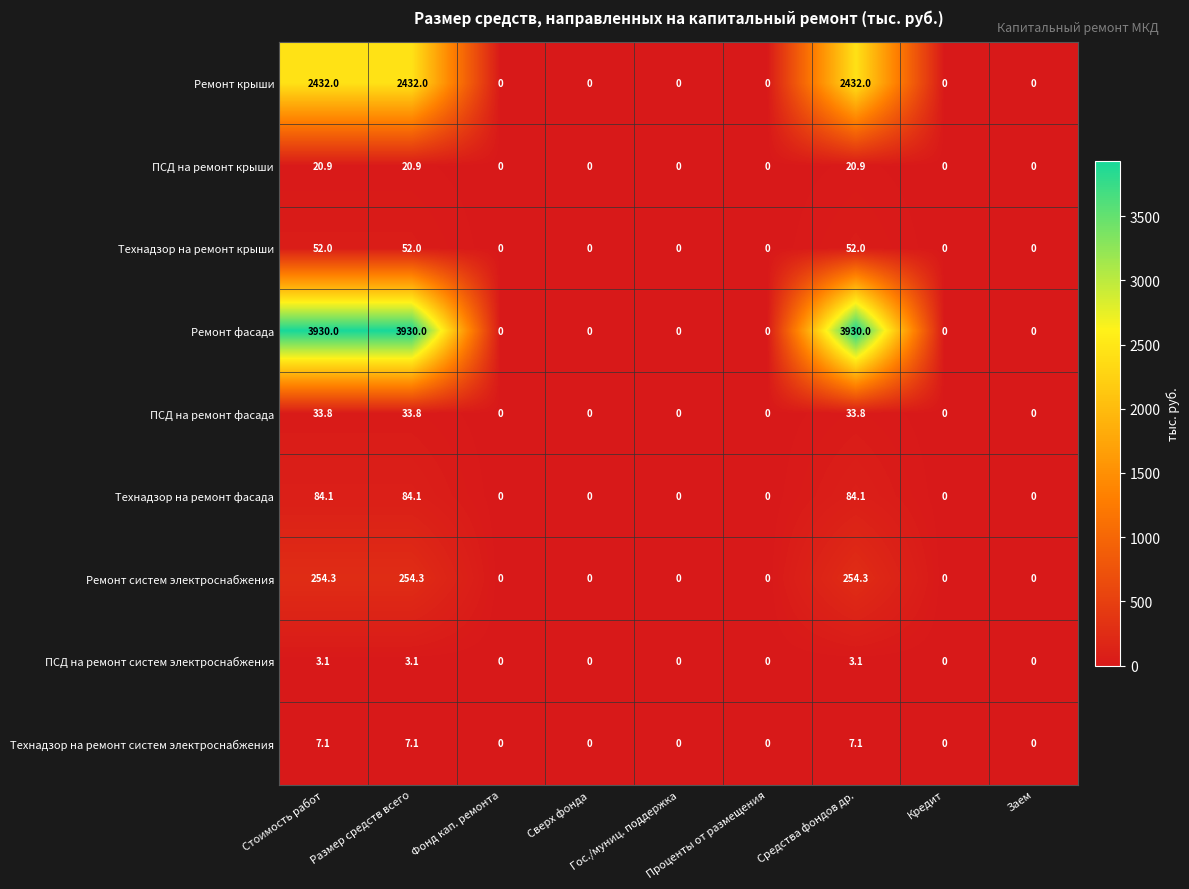

How many Технадзор на ремонт крыши values are between 0 and 52?

9